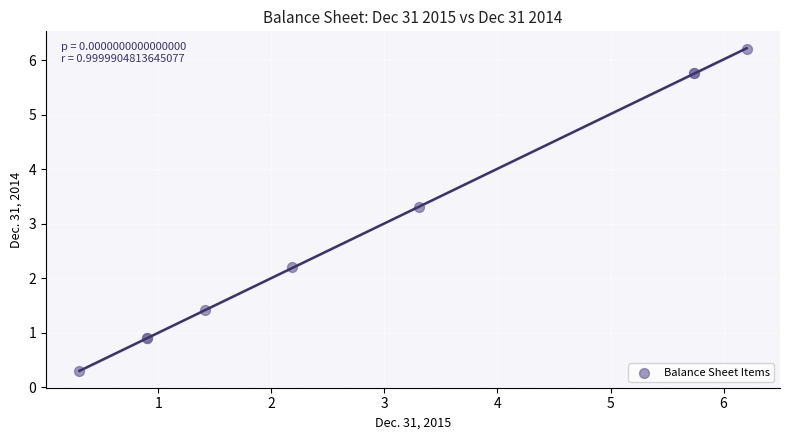

What Y value in the scatter plot is closest to 3?

3.3